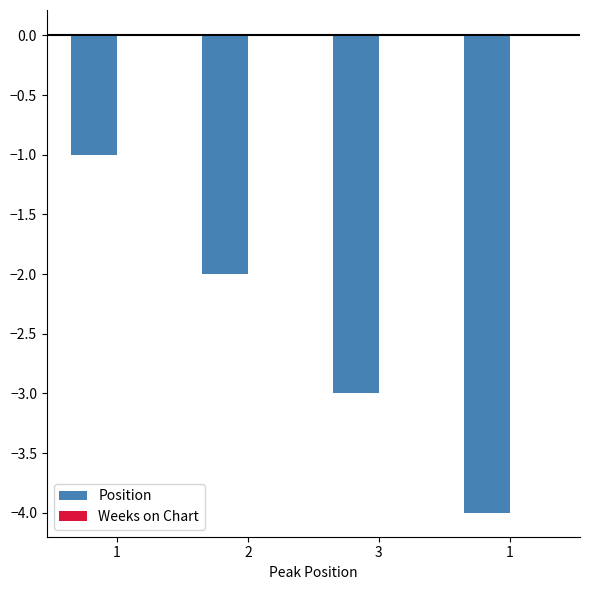

What is the total value across all series at 1?

-1.0